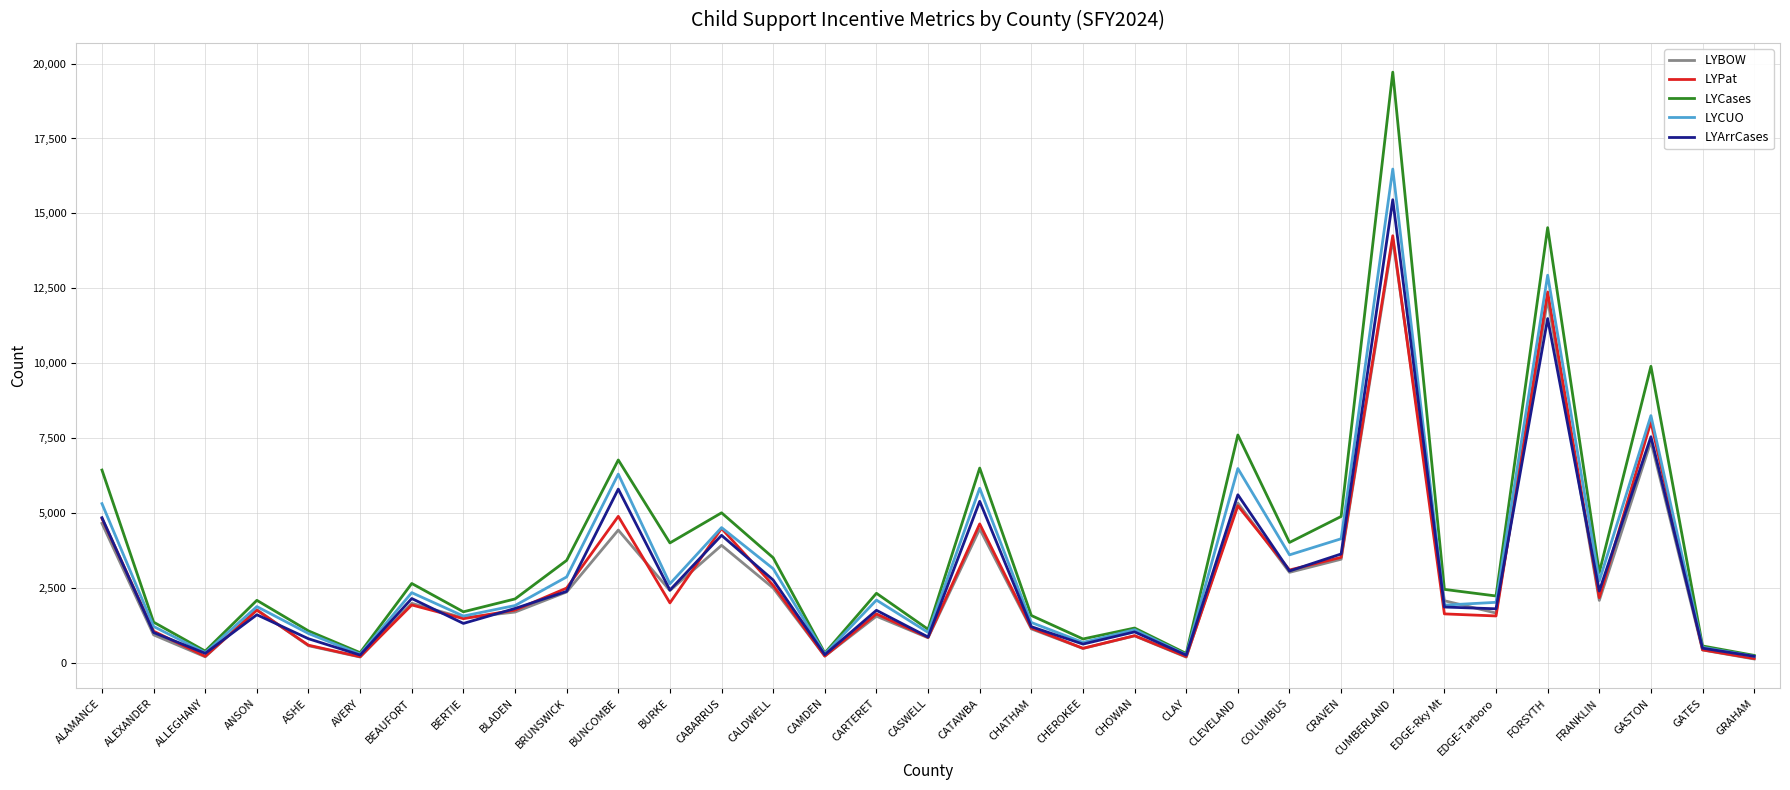

What is the difference between the maximum and second lowest values in the LYCUO series?

16211